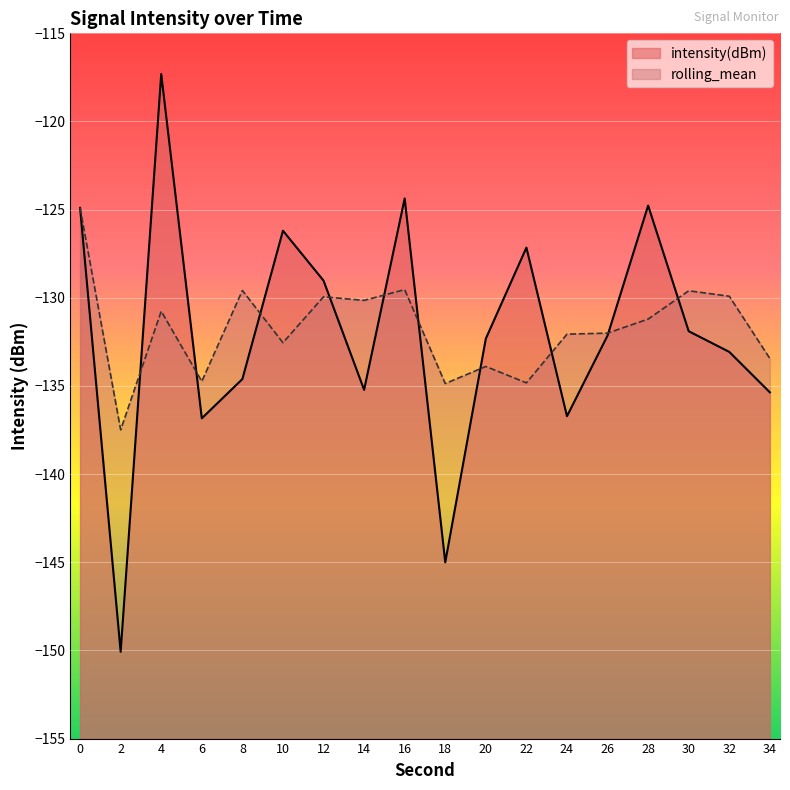

What is the difference between the second highest and minimum values?

25.7